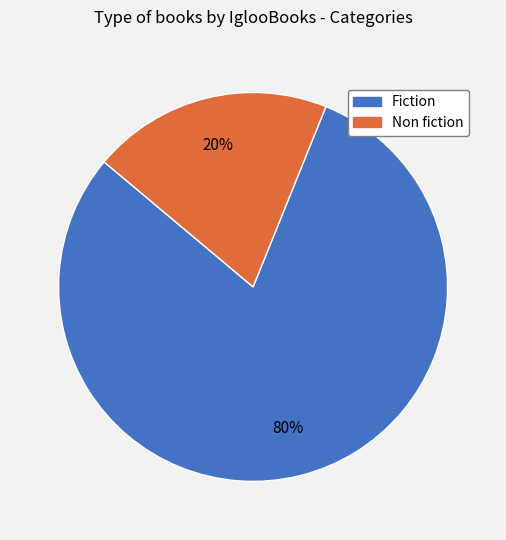

Rank the categories by value from highest to lowest.

Fiction, Non fiction